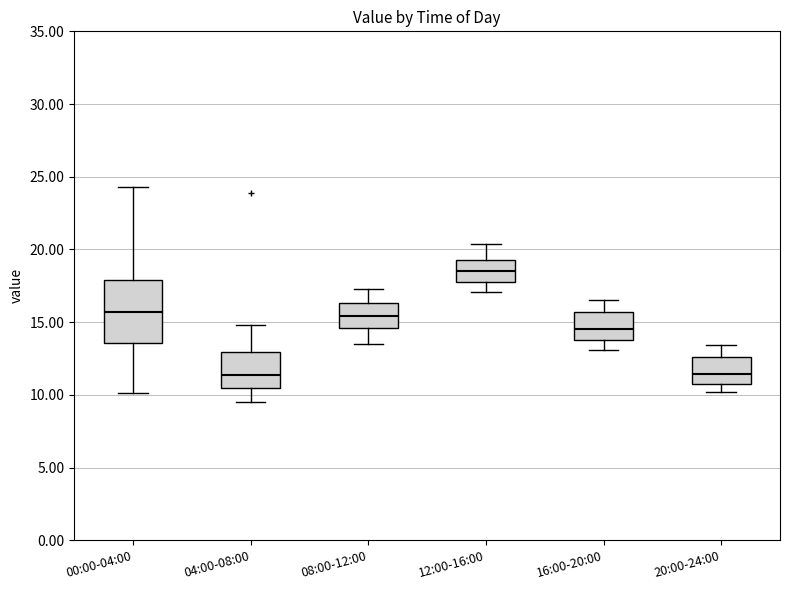

Reading left to right, transcribe this box plot: for each box, give where its median line is, the range the box spans, and where its two whiskers end, as read against the y-axis. The values are not printed on the chart, so give them approximately, as read against the axis.

00:00-04:00: median 15.5, box 13.5 to 18.0, whiskers 10.0 to 24.5
04:00-08:00: median 11.5, box 10.5 to 13.0, whiskers 9.5 to 15.0
08:00-12:00: median 15.5, box 14.5 to 16.5, whiskers 13.5 to 17.5
12:00-16:00: median 18.5, box 18.0 to 19.5, whiskers 17.0 to 20.5
16:00-20:00: median 14.5, box 14.0 to 15.5, whiskers 13.0 to 16.5
20:00-24:00: median 11.5, box 11.0 to 12.5, whiskers 10.0 to 13.5